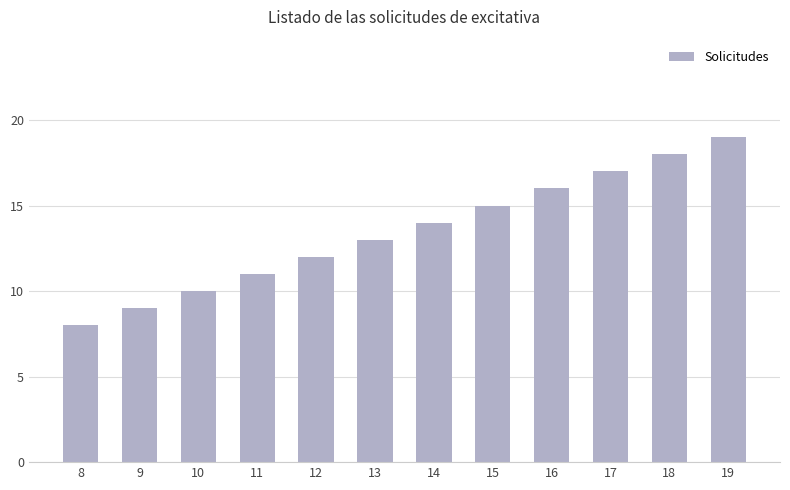

Are the bars grouped side by side (vs. stacked)?

No